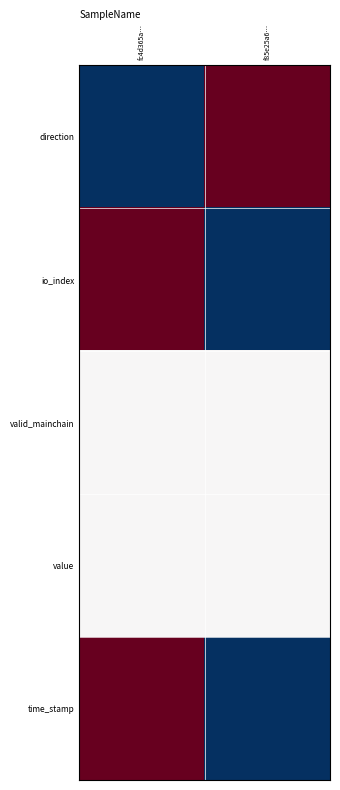

How many data points does each series have?

2